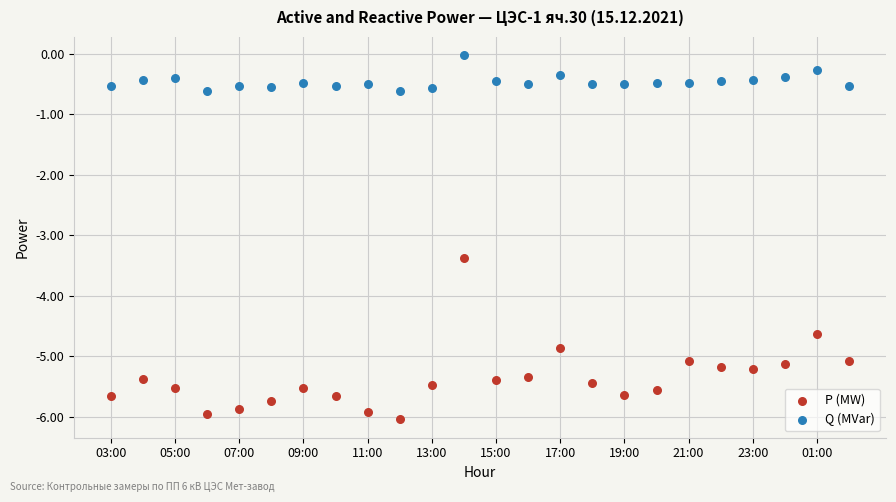

Which series contains the highest Y value?

Q (MVar)